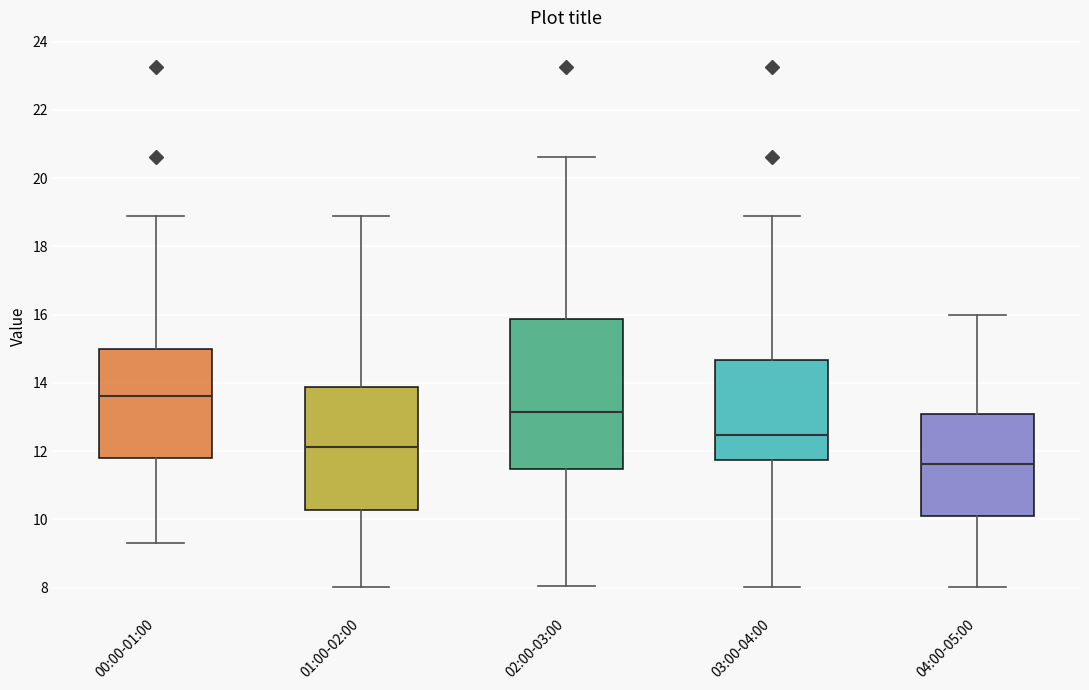

Which box's median line is the highest?

00:00-01:00